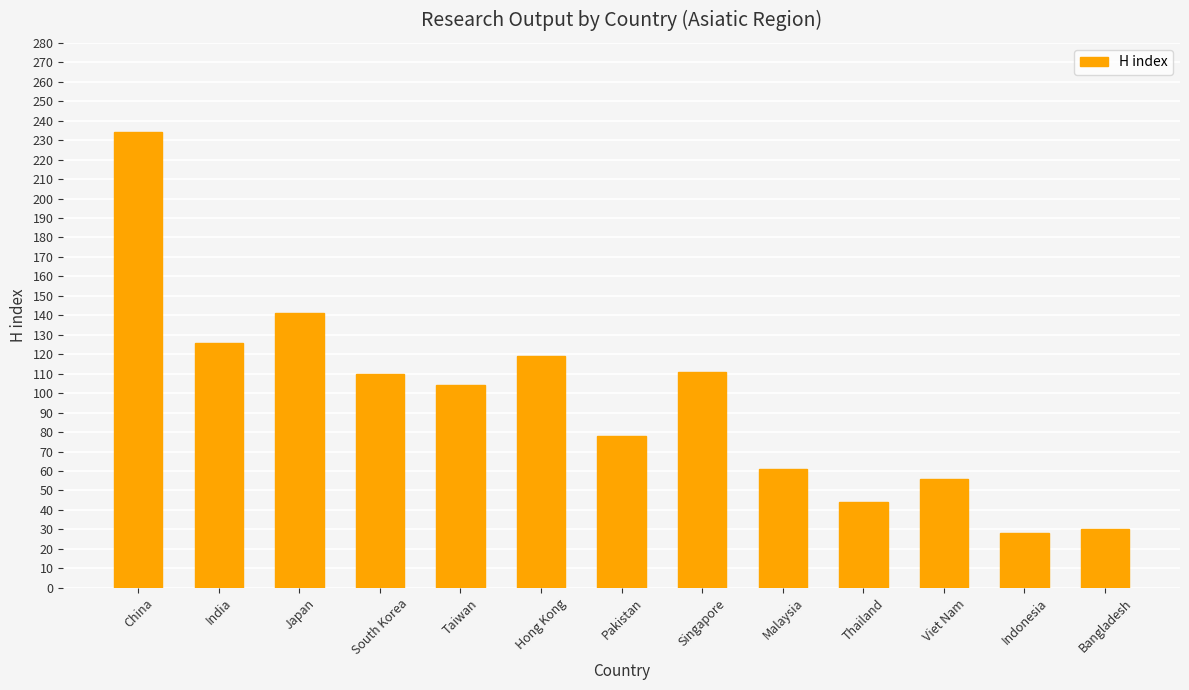

Which category has the highest value across all series?

China